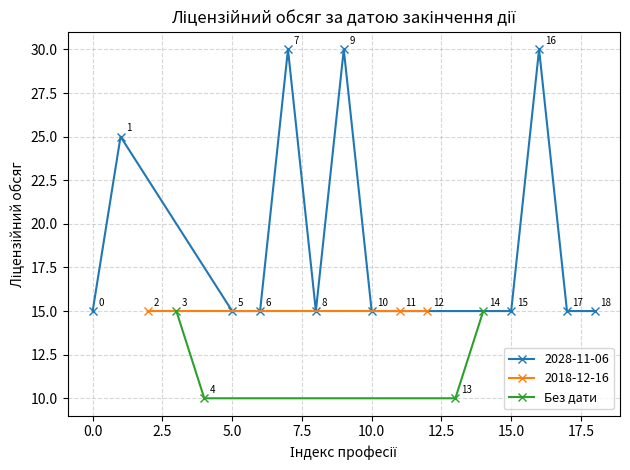

Does the chart display data point markers on the line(s)?

Yes